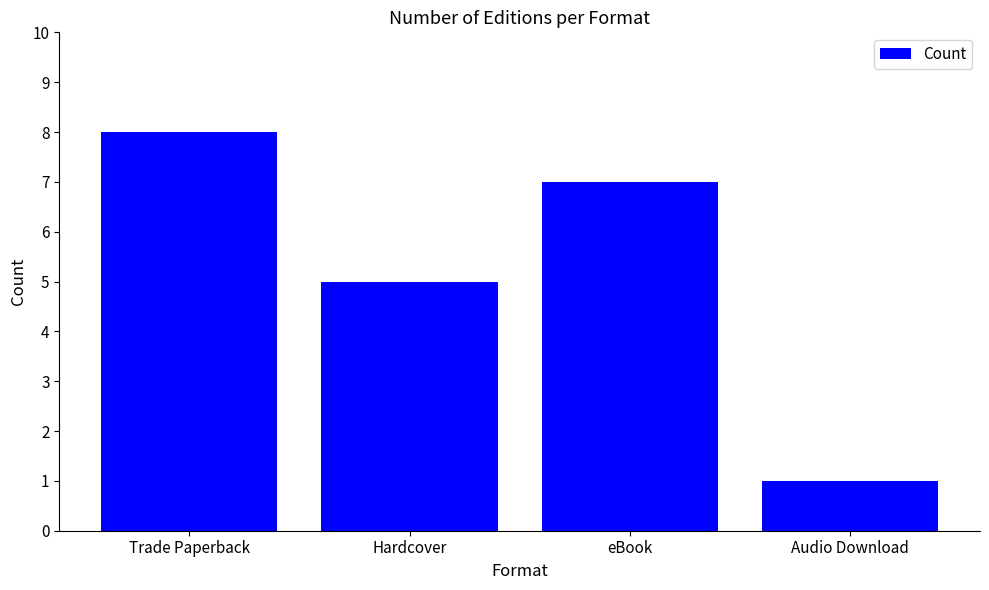

The chart shows a value of 8 at Trade Paperback. True or false?

True